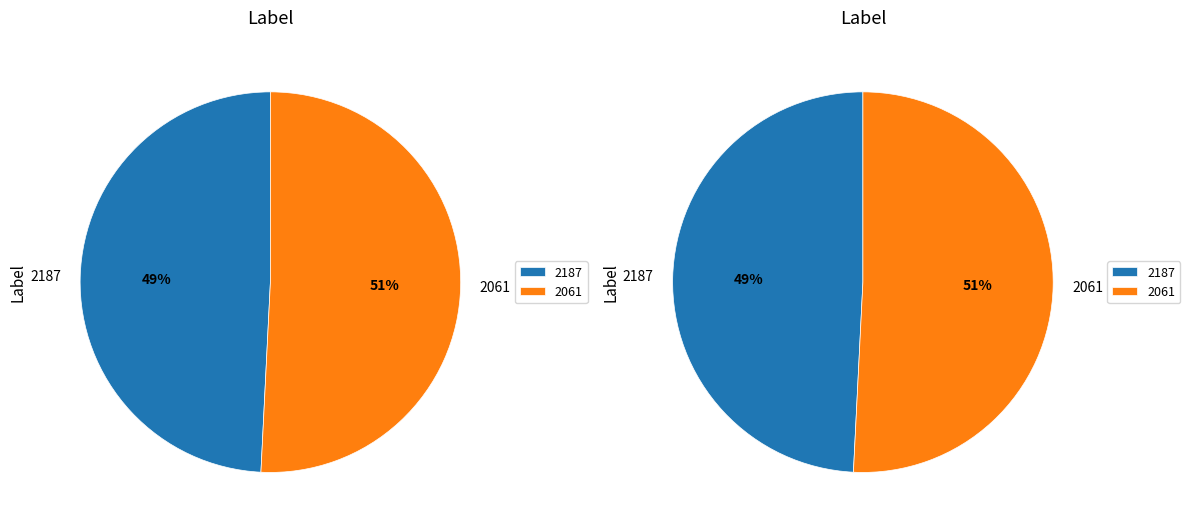

Approximately how many times larger is the value at 2061 compared to 2187?

1.0